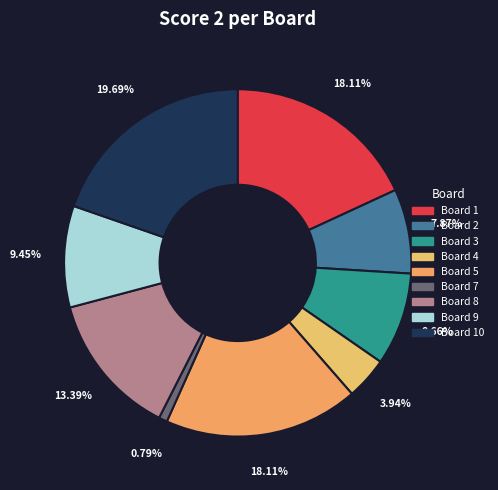

To the nearest percent, what is the average slice percentage?

11%